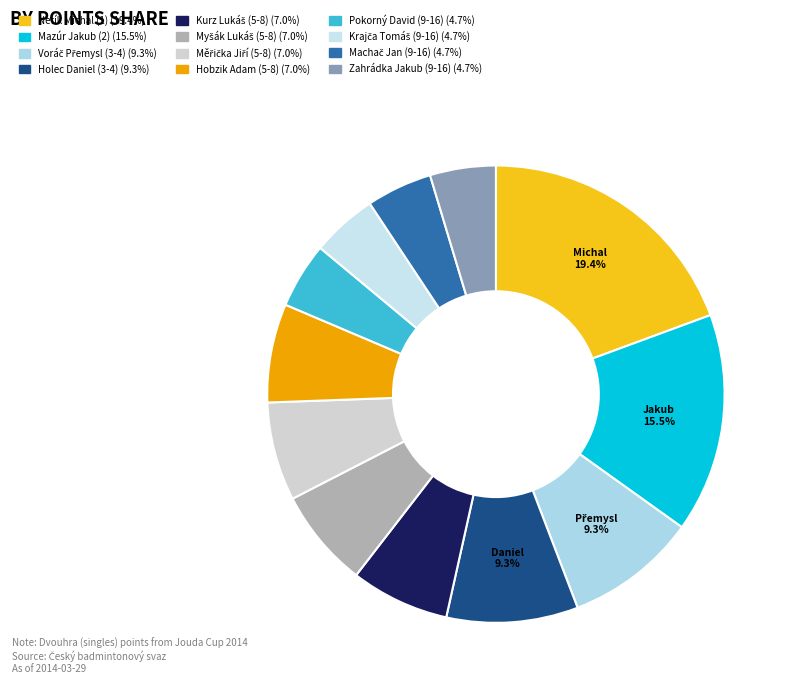

To the nearest percent, what is the difference between the largest and smallest slice percentages?

15%